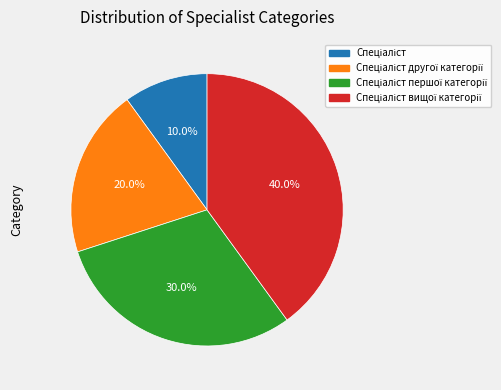

Is there any slice that represents more than half of the pie?

No